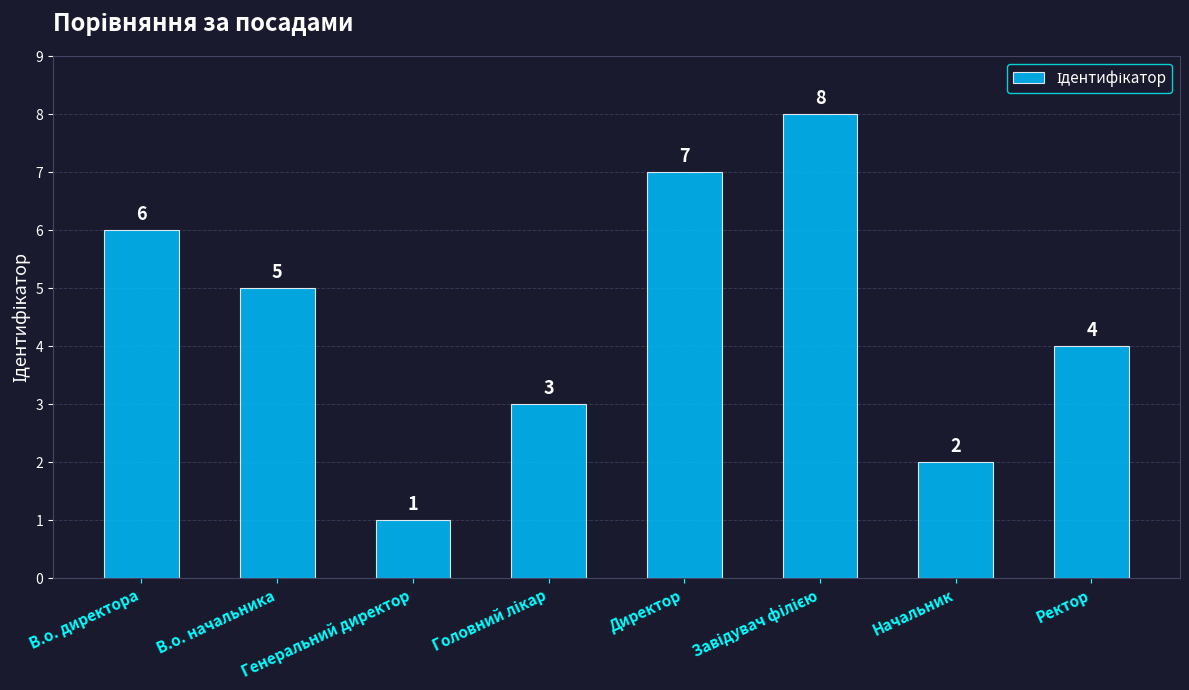

What position from the left is Ректор?

8